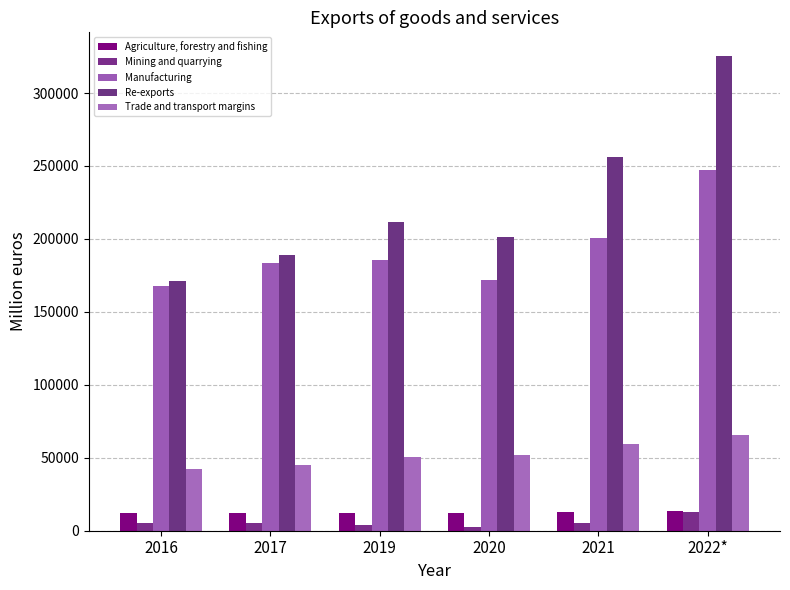

What is the value of the Manufacturing bar at the 4th from the left?

171610